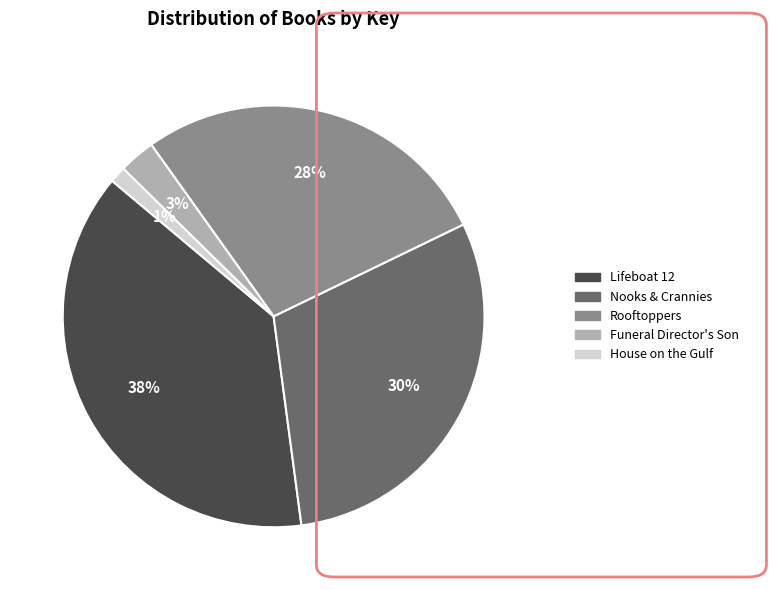

Which has a higher value, Nooks & Crannies or Funeral Director's Son?

Nooks & Crannies